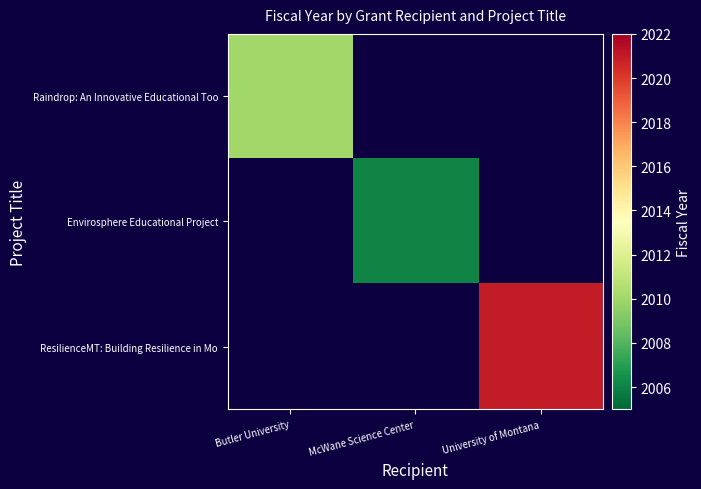

What is the smallest value displayed?

2006.0